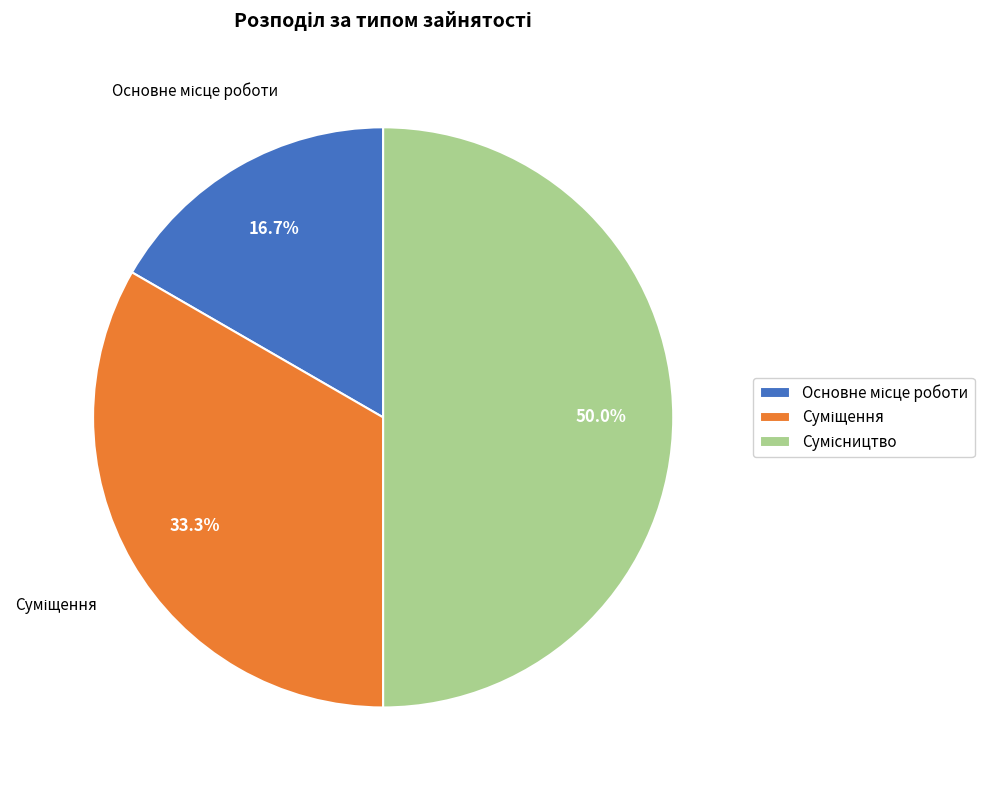

What percentage is NOT represented by Основне місце роботи?

83.3%